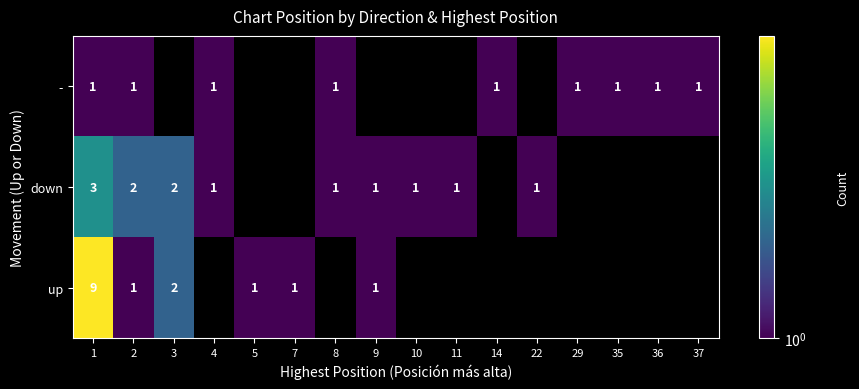

True or false: up has a value of 1 at 2.

True